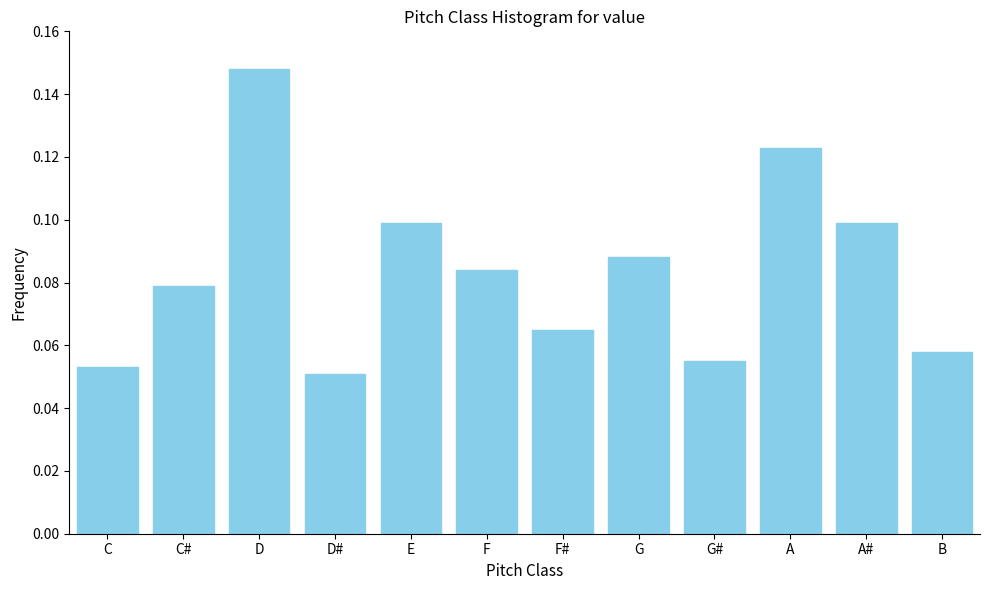

How many values are between 0 and 1?

12